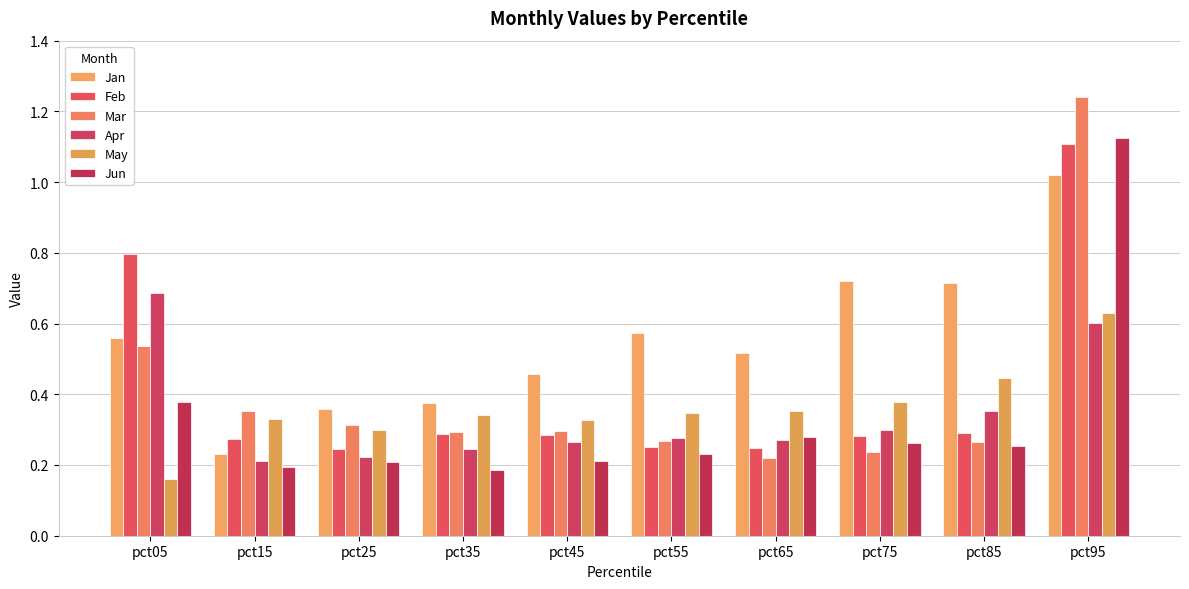

How many bars are there in total?

60